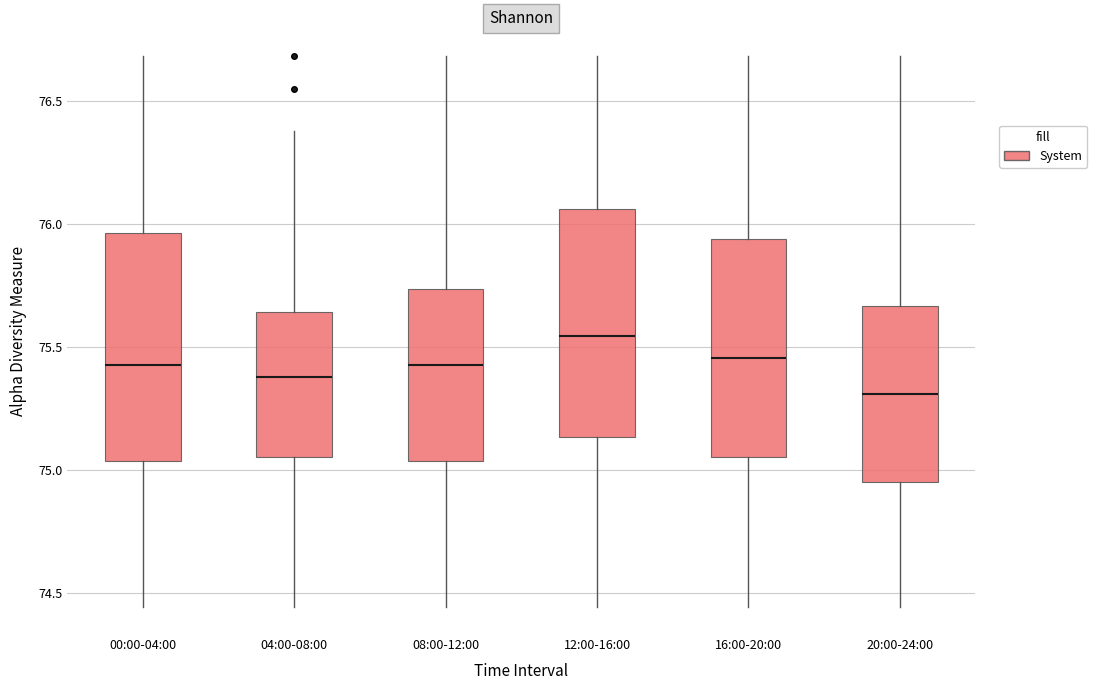

Which box's median line is the lowest?

20:00-24:00